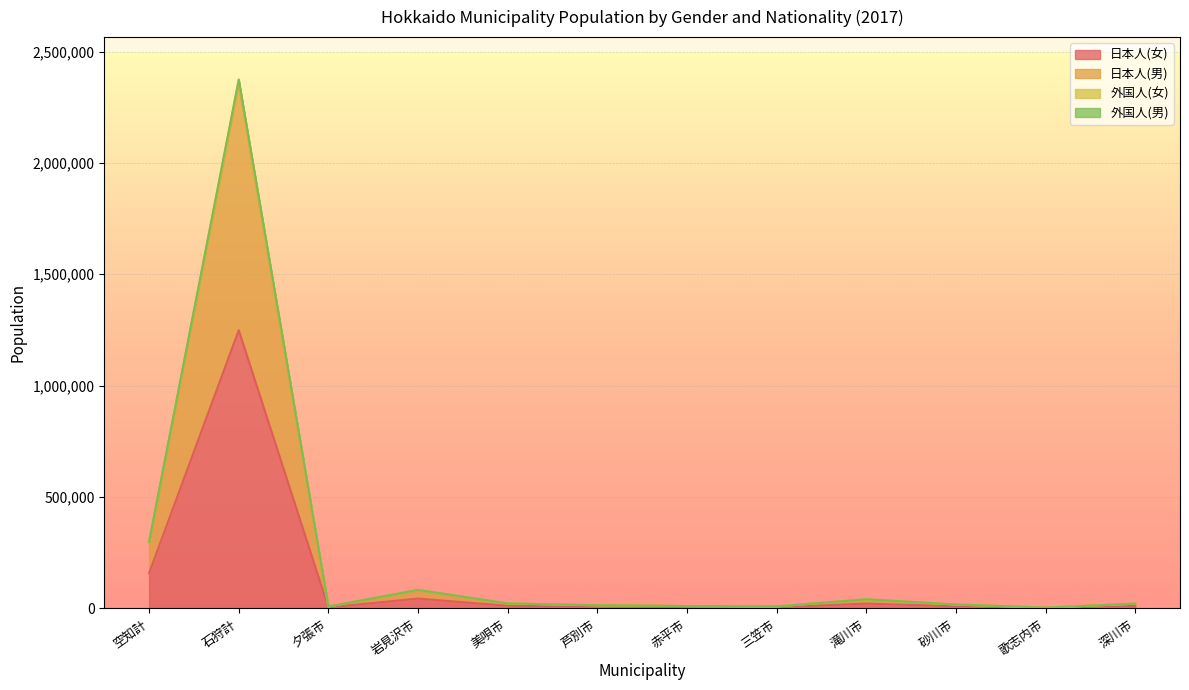

What is the smallest value displayed?

1822